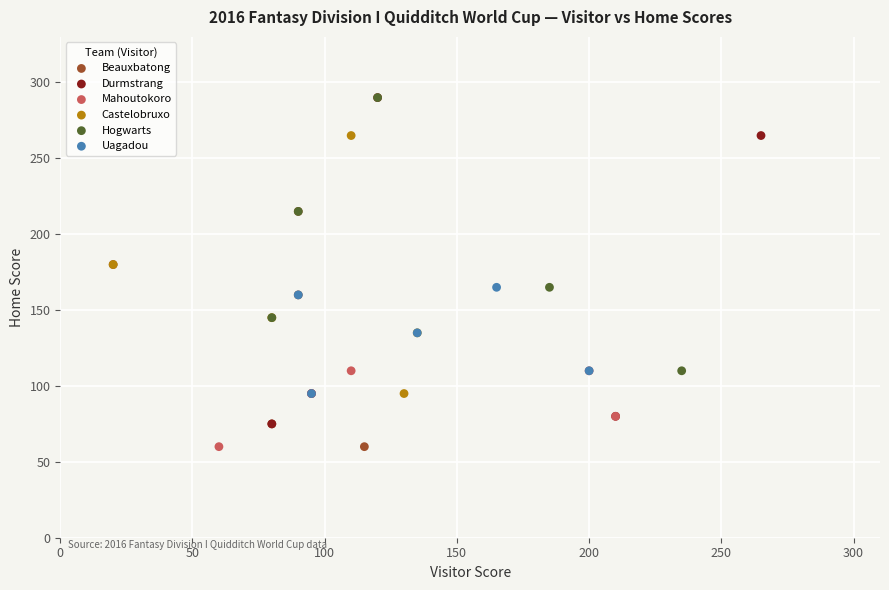

Which series has the largest Y range (max minus min)?

Durmstrang